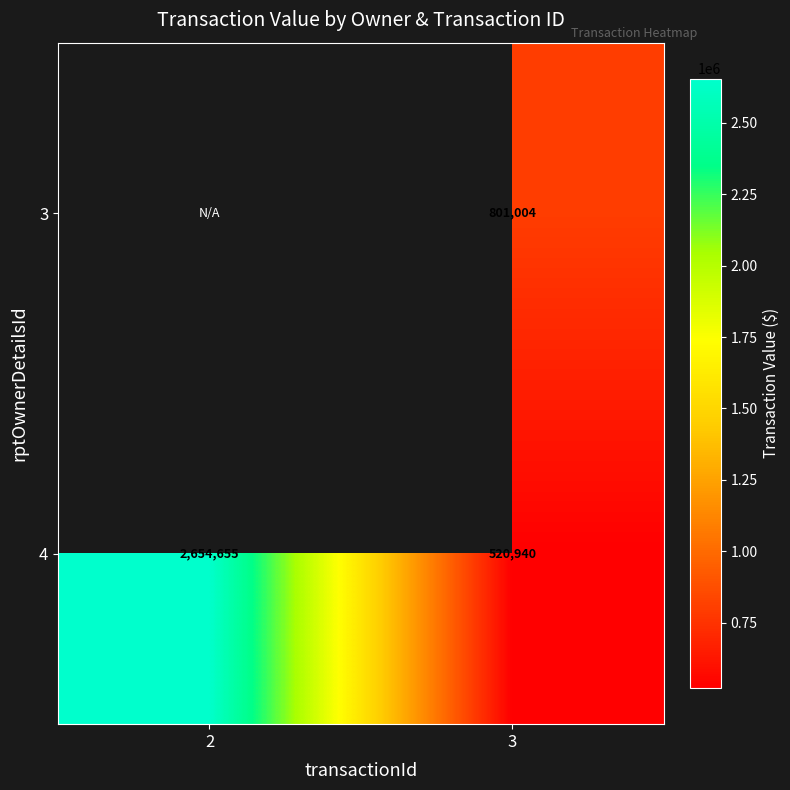

The 3 series shows 801004 at 3. True or false?

True